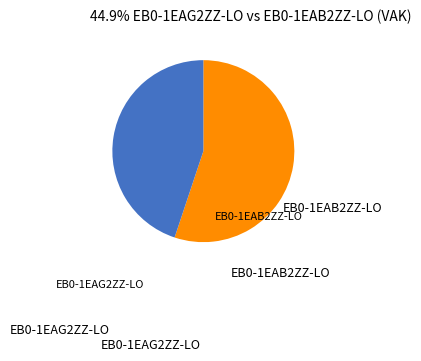

How many slices are in this pie chart?

2